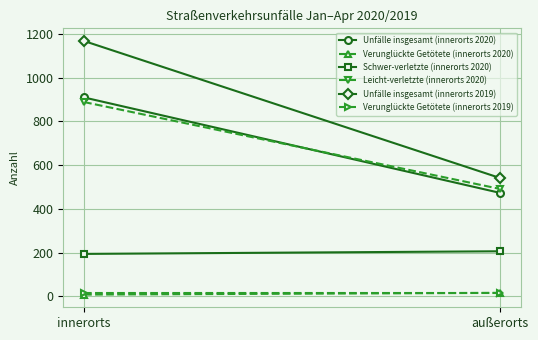

What is the approximate value of Unfälle insgesamt (innerorts 2019) at außerorts, to the nearest 50?

550